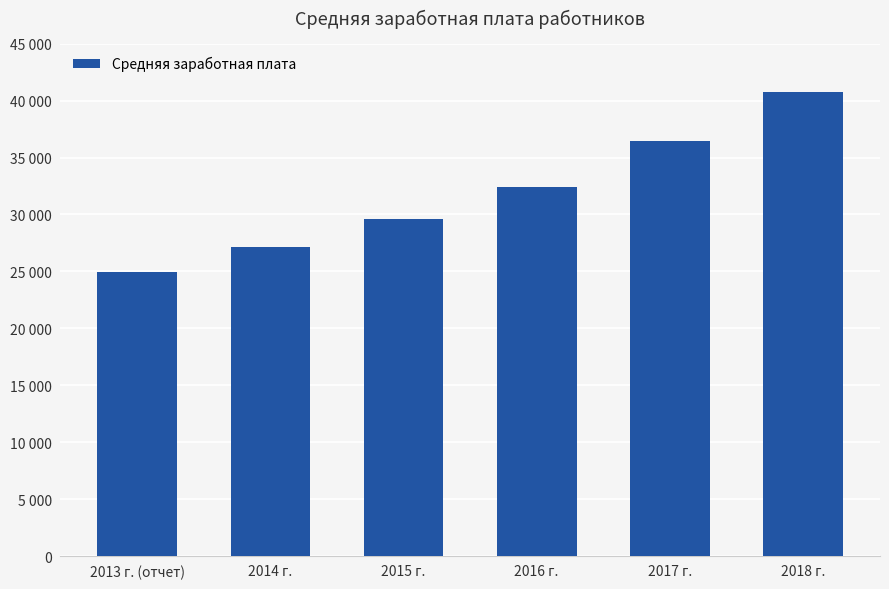

What is the greatest value displayed?

40748